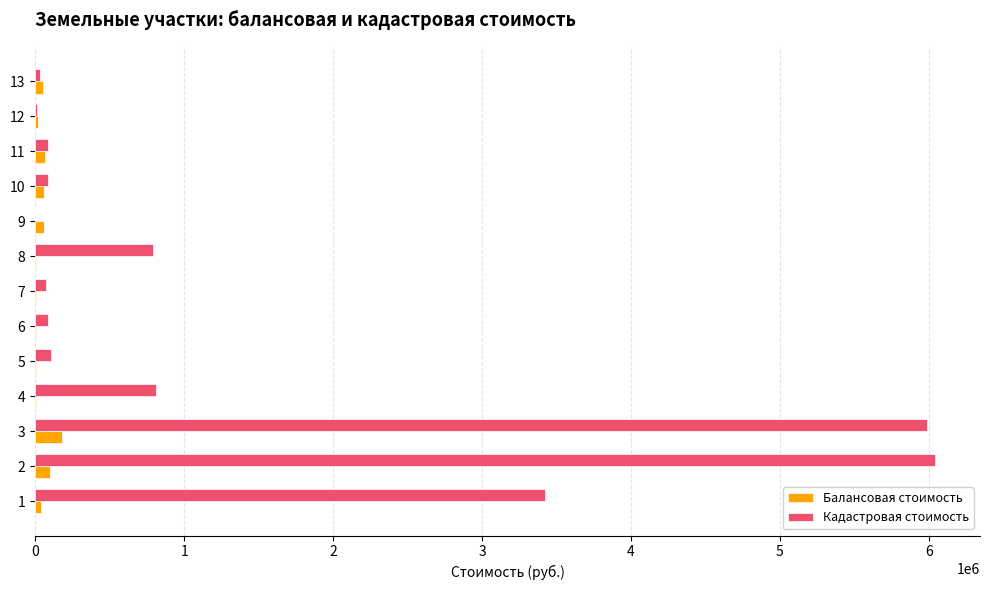

The value of Кадастровая стоимость at 8 is 788975.9. True or false?

True